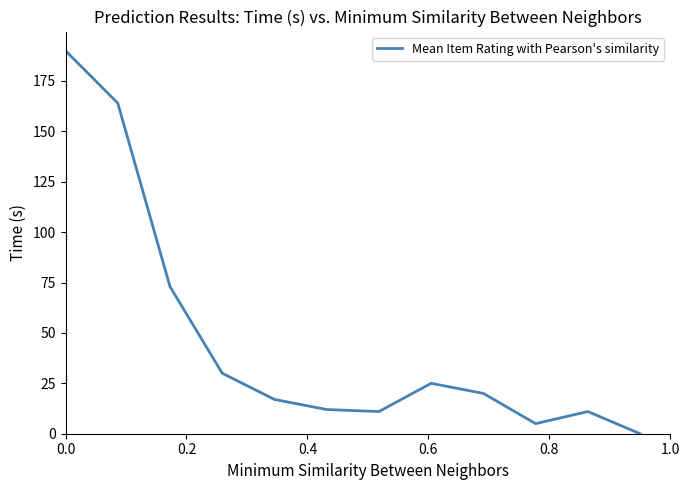

Does the chart display data point markers on the line(s)?

No